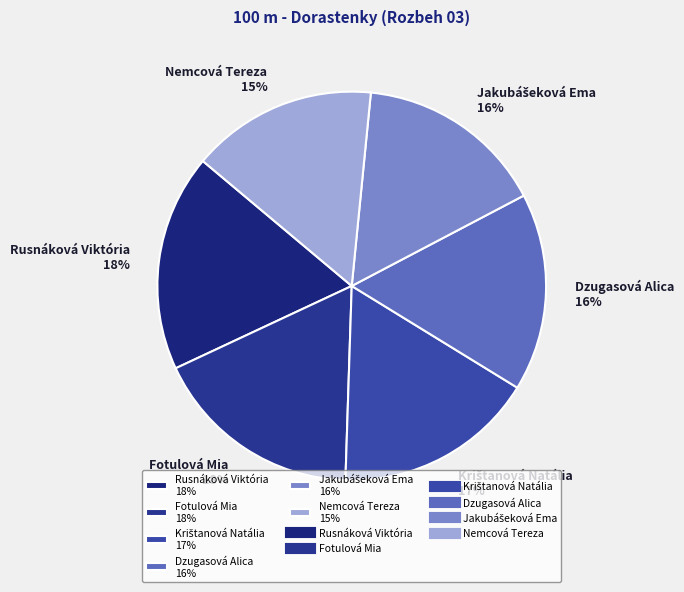

What is the ratio of the value at Rusnáková Viktória 18% to the value at Nemcová Tereza 15%?

1.2